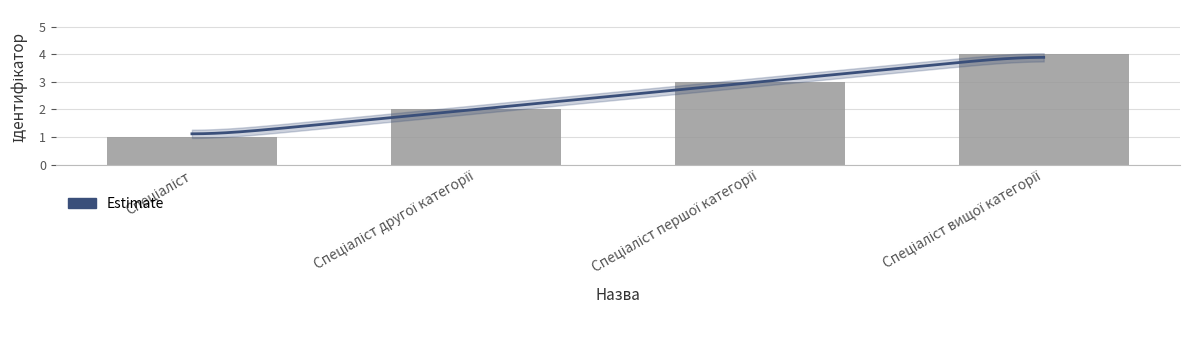

Is it true that the value at Спеціаліст другої категорії is 2?

True